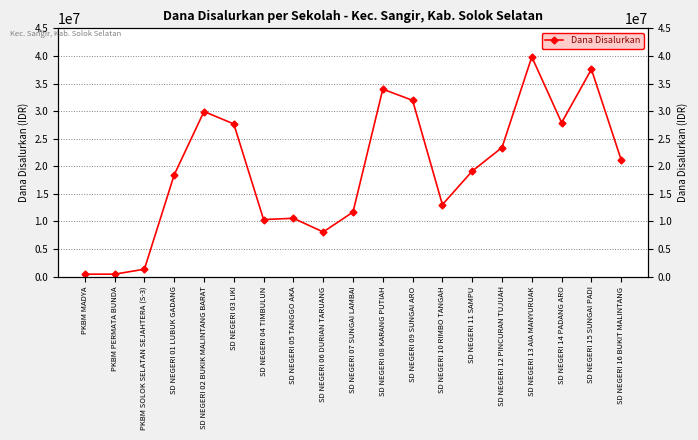

How many data points are above 19125000?

9